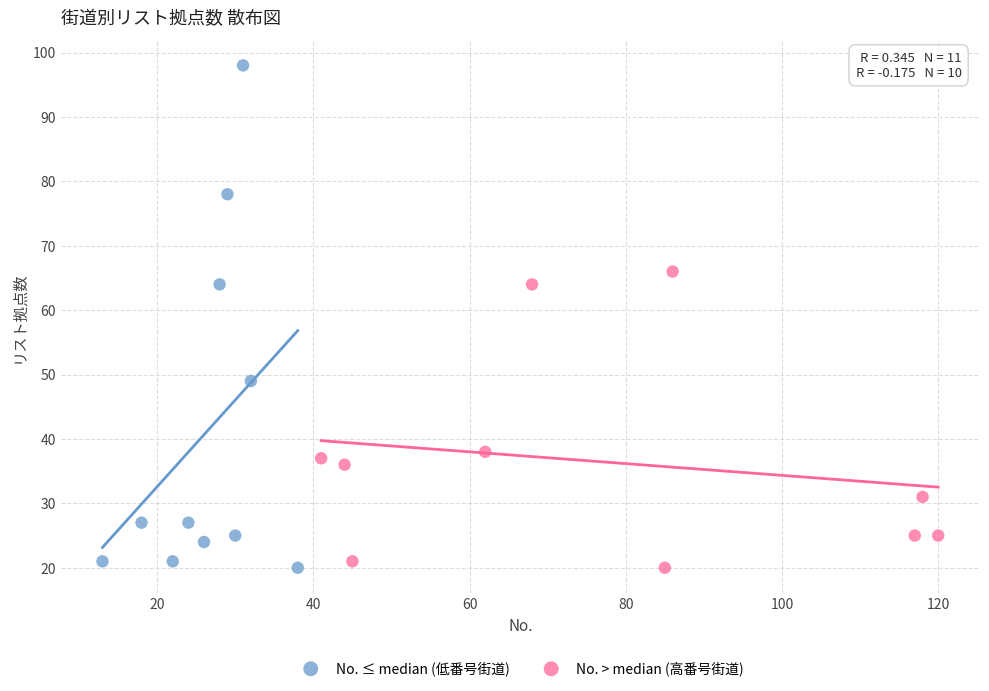

Which series has the largest Y range (max minus min)?

No. ≤ median (低番号街道)